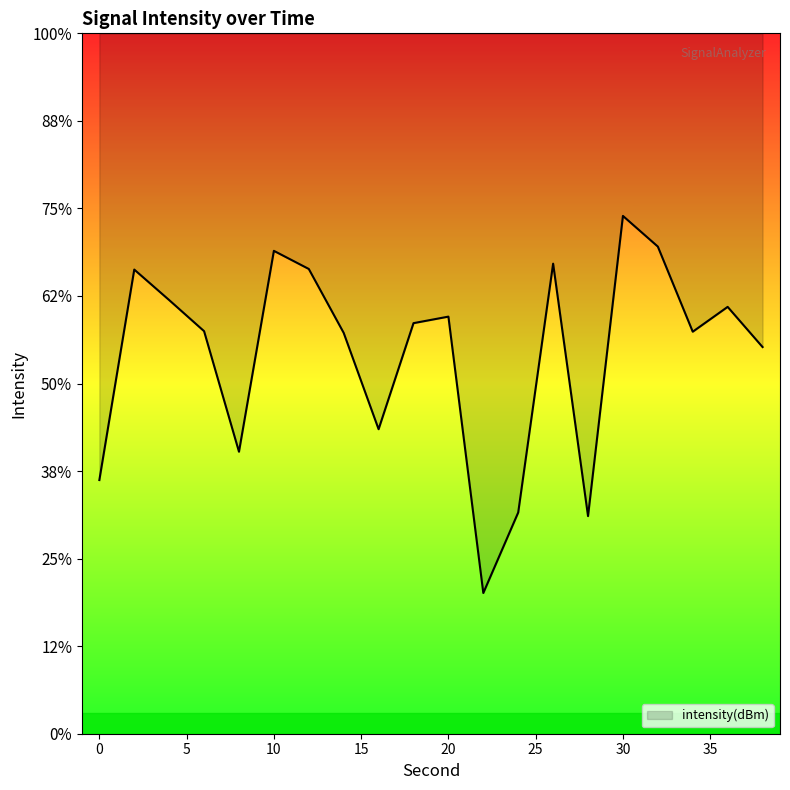

Is this an area chart (filled region under the line)?

Yes